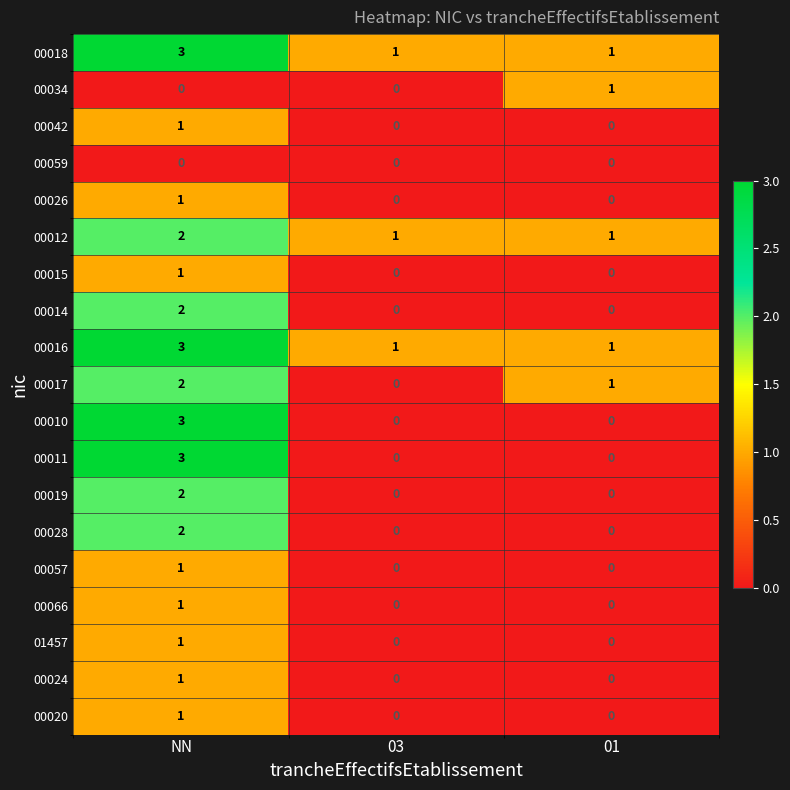

True or false: 00011 has a value of 2 at 03.

False